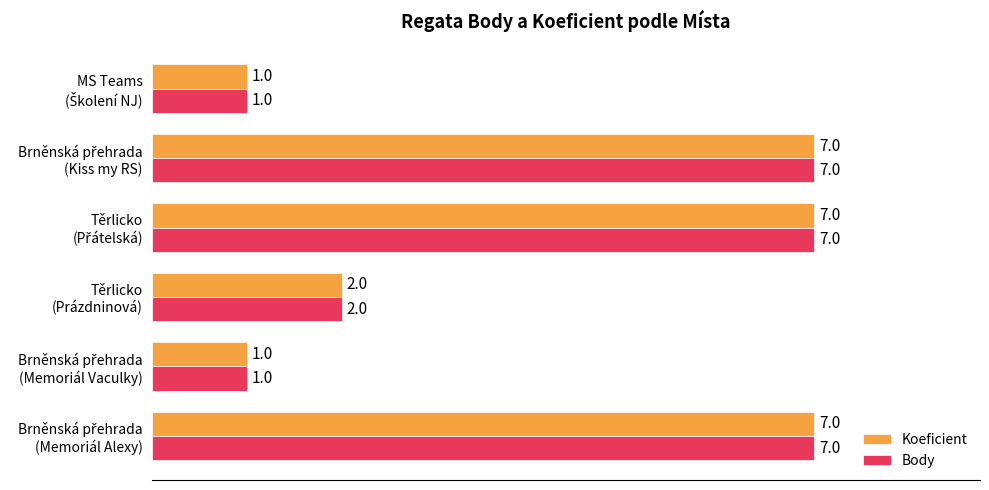

How many Body values are between 1 and 7?

6